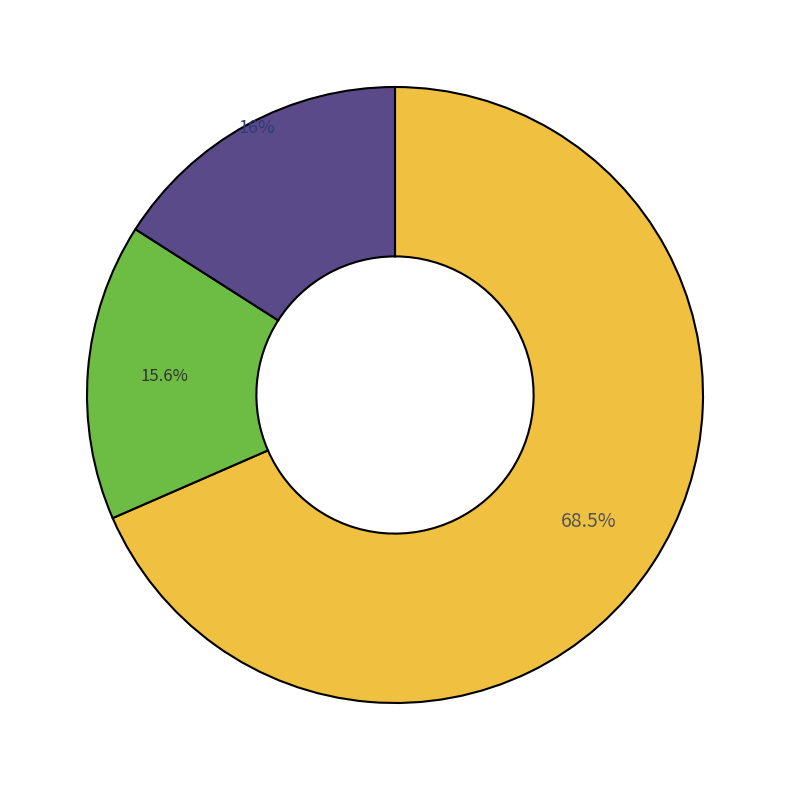

Is Simple Past or Present Perfect? the majority of the pie?

No